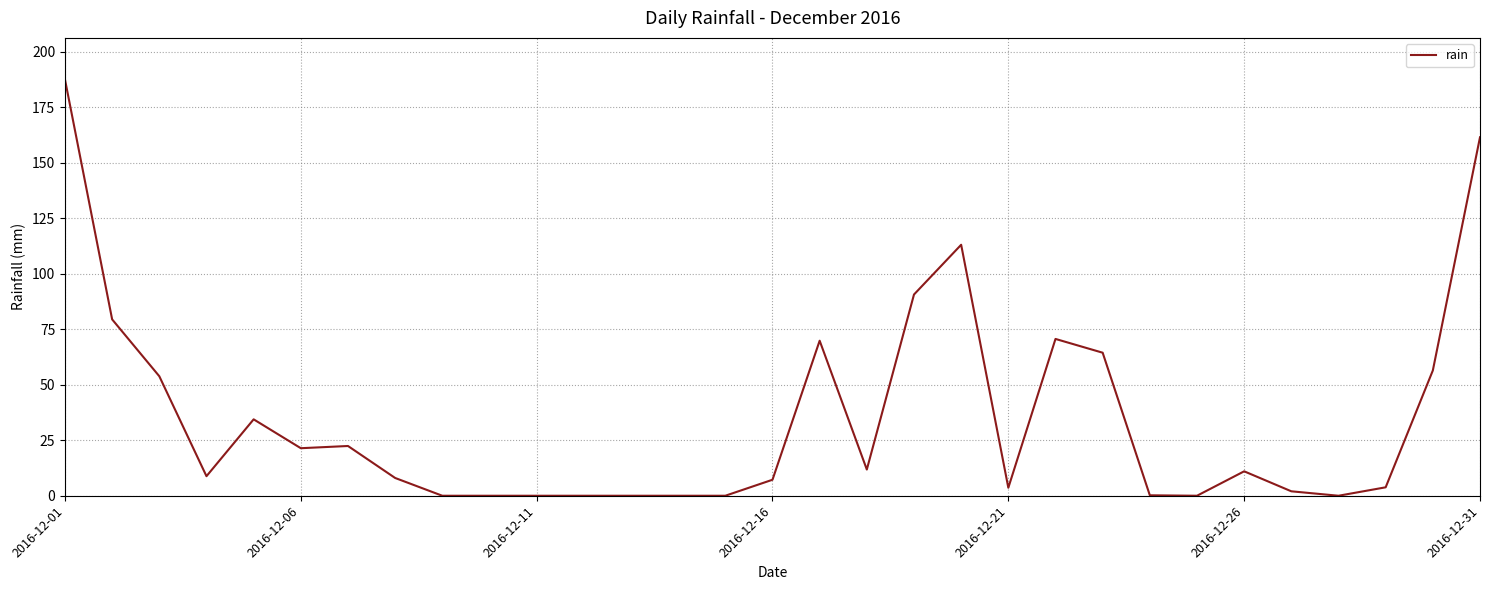

What is the difference between the second highest and second lowest values?

161.4